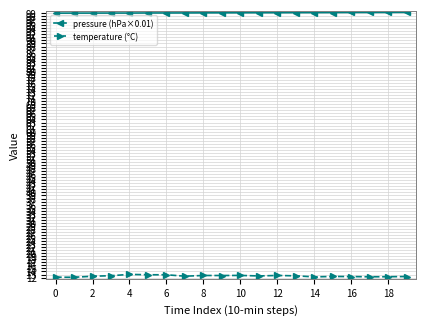

What is the difference between the second highest and minimum values in the temperature (°C) series?

0.8